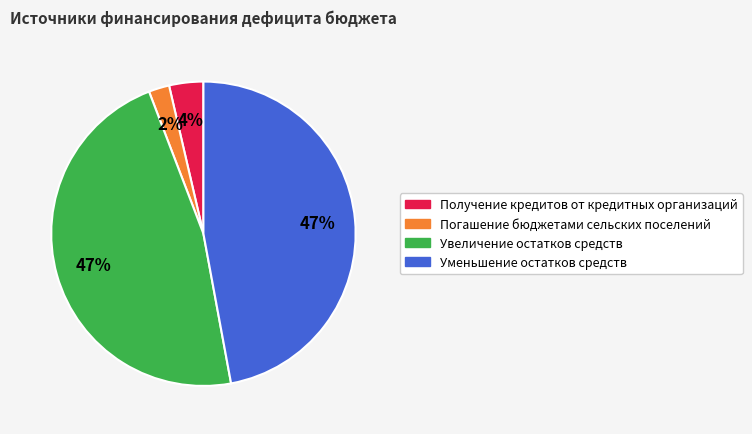

Between Увеличение остатков средств and Погашение бюджетами сельских поселений, which is larger?

Увеличение остатков средств